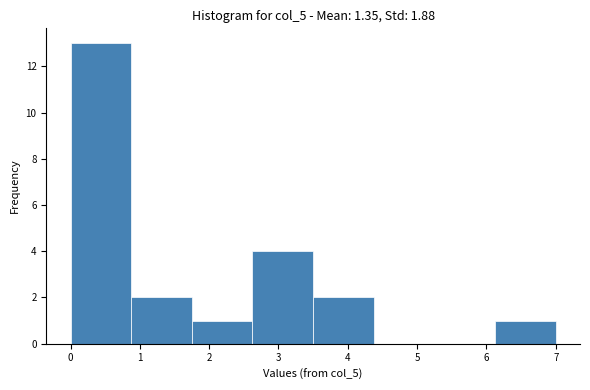

Over which range of the x-axis is the bar tallest?

0.0 to 0.9